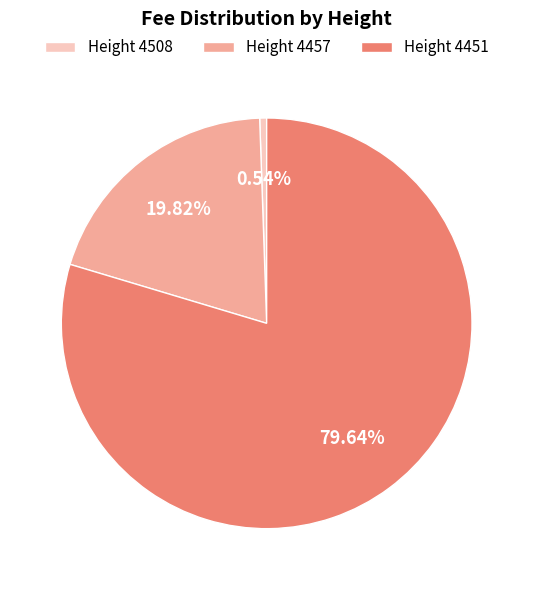

Between Height 4457 and Height 4508, which is larger?

Height 4457